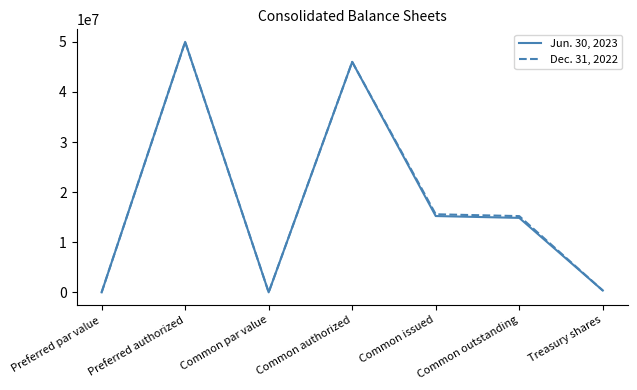

Rank the series by their average value, from lowest to highest.

Jun. 30, 2023, Dec. 31, 2022